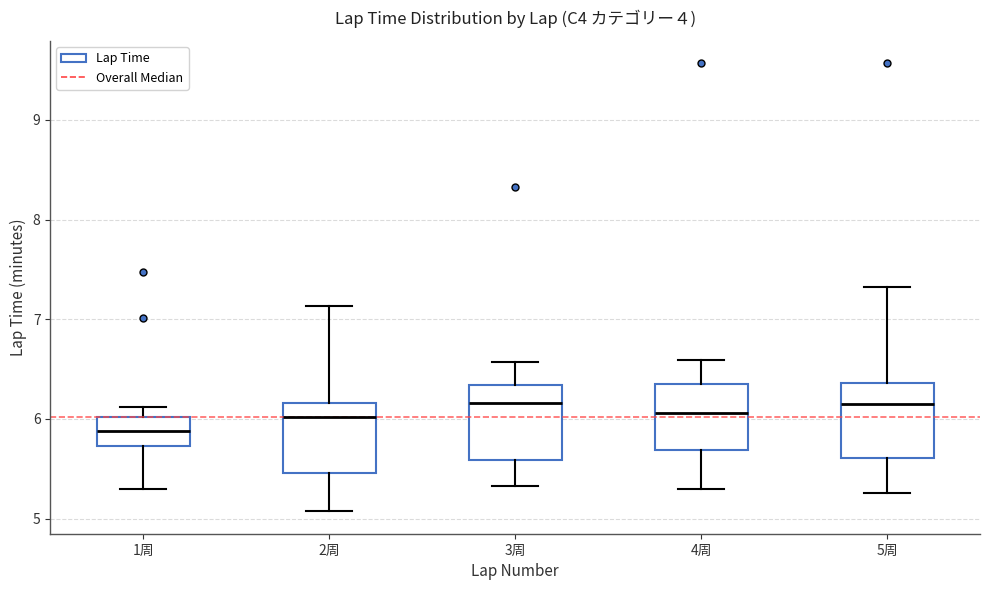

Which box's median line is the lowest?

1周